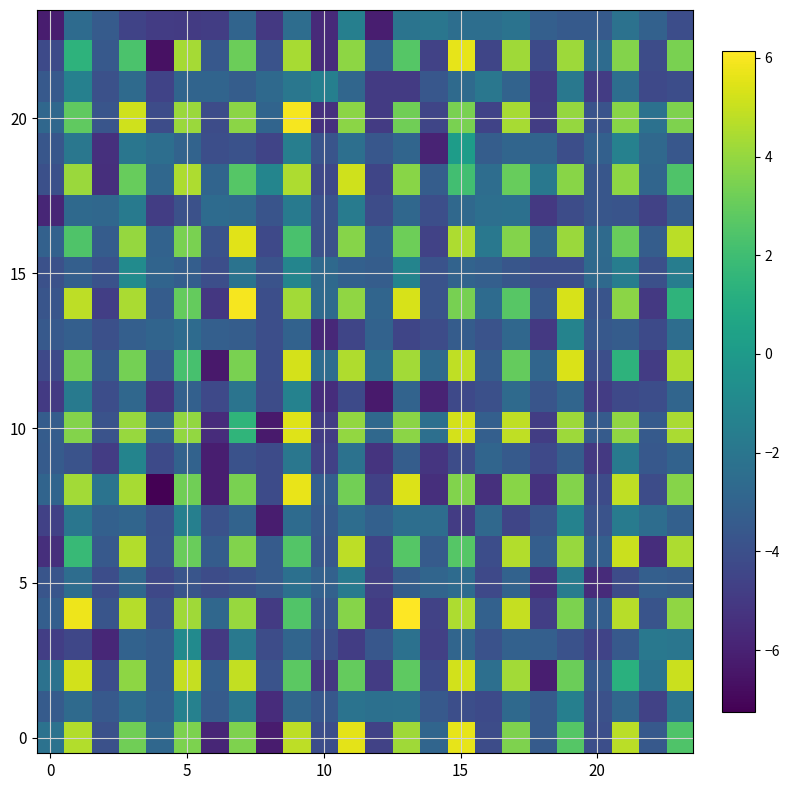

At how many categories does at least one series exceed -5?

24